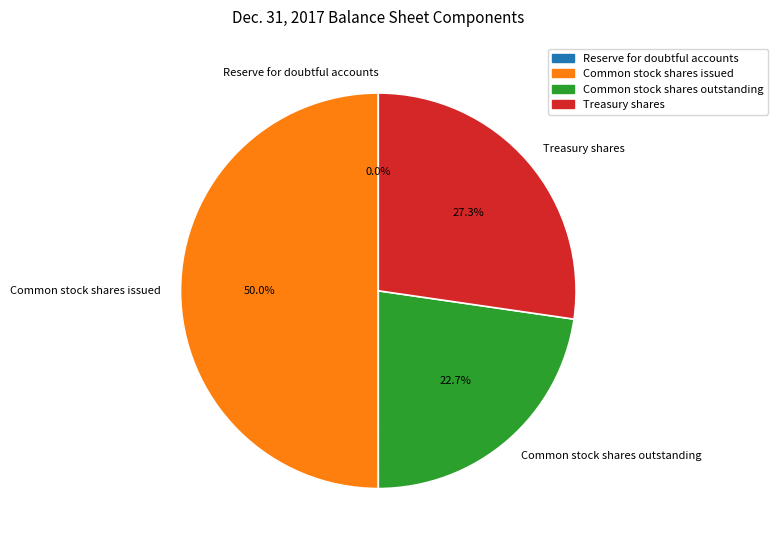

Between Common stock shares issued and Common stock shares outstanding, which is larger?

Common stock shares issued